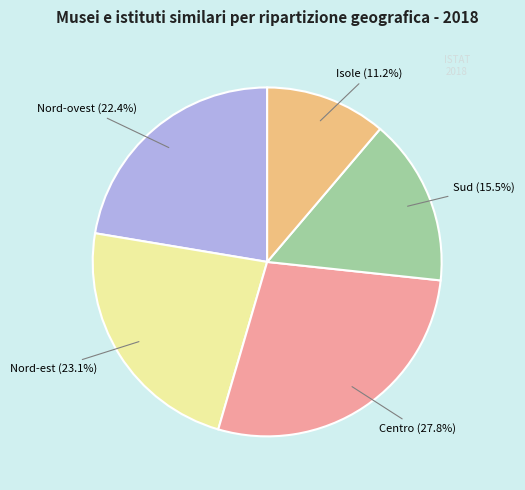

To the nearest percent, what is the difference between the Isole and Nord-est slice percentages?

12%